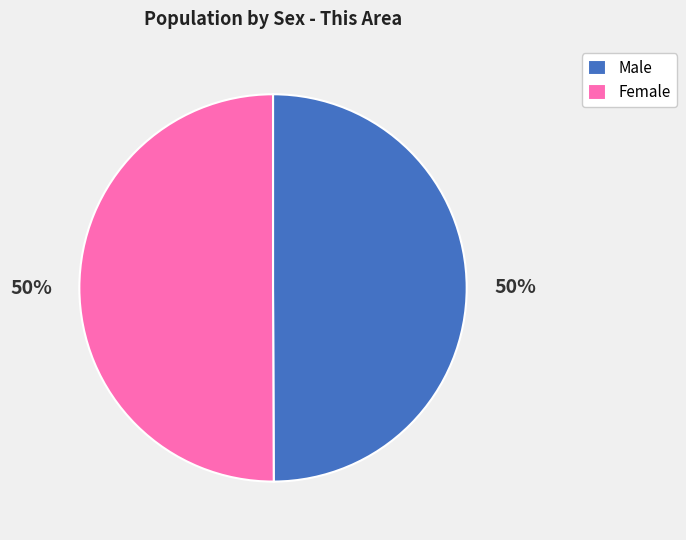

To the nearest percent, what is the average slice percentage?

50%